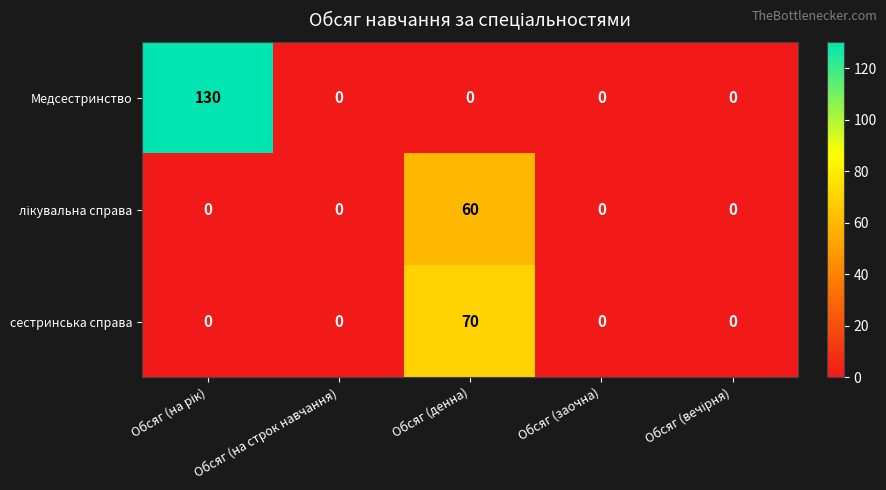

What is the difference between the сестринська справа values at Обсяг (заочна) and Обсяг (денна)?

70